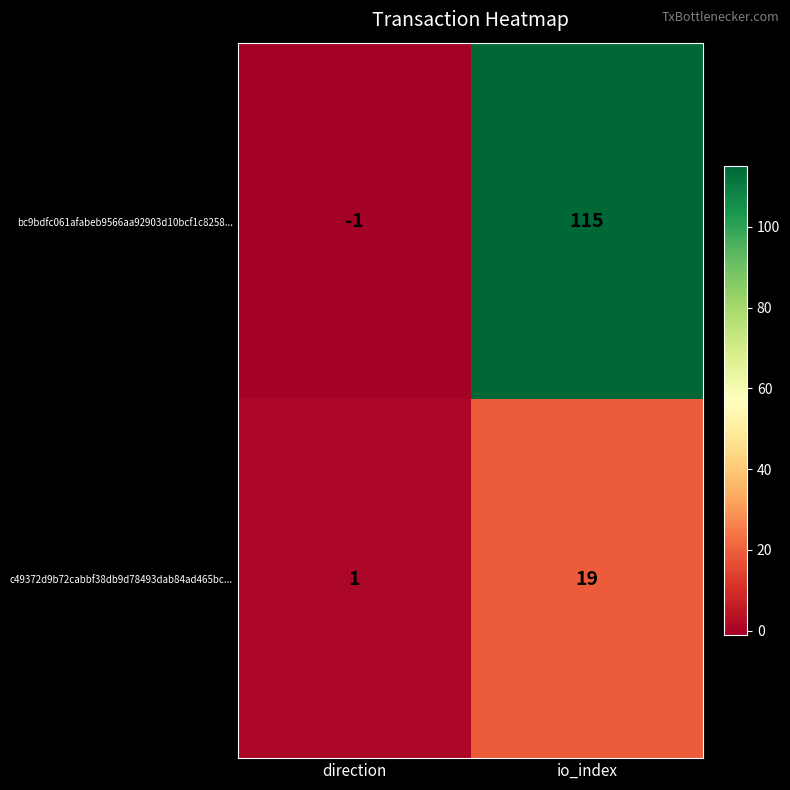

True or false: bc9bdfc061afabeb9566aa92903d10bcf1c8258... has a value of 115 at io_index.

True